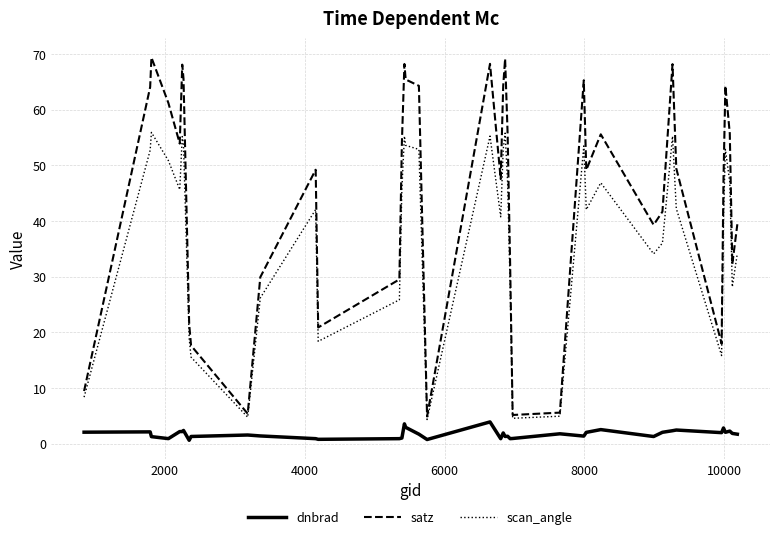

Which series has the largest total across all categories?

satz